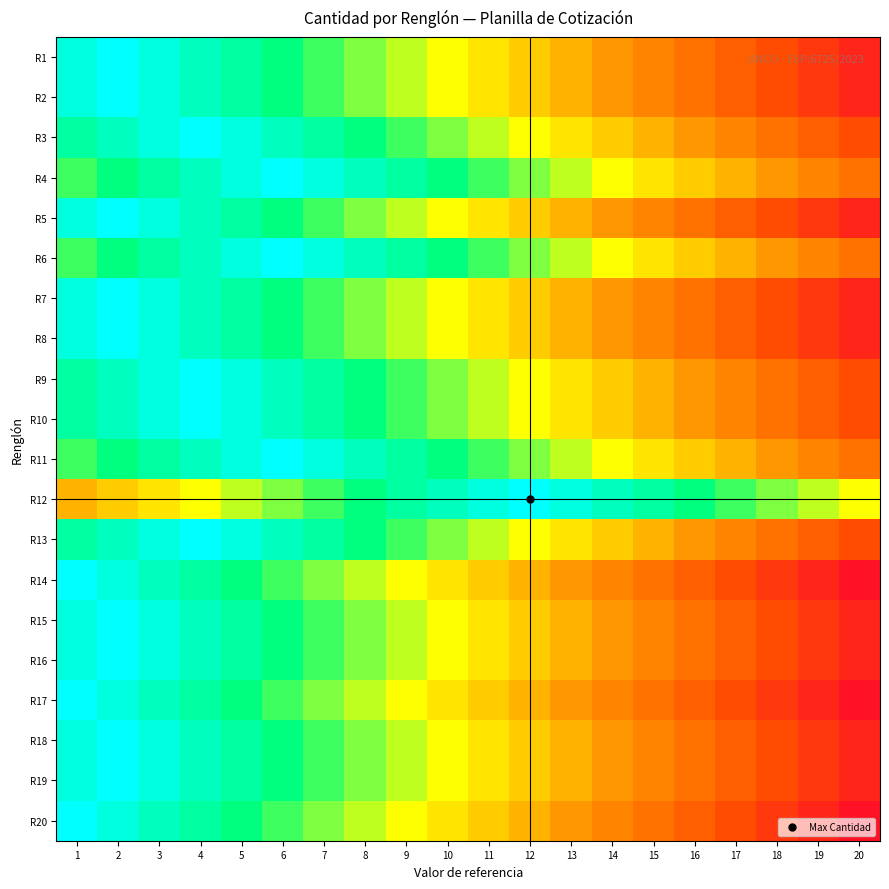

How many data points does each series have?

20